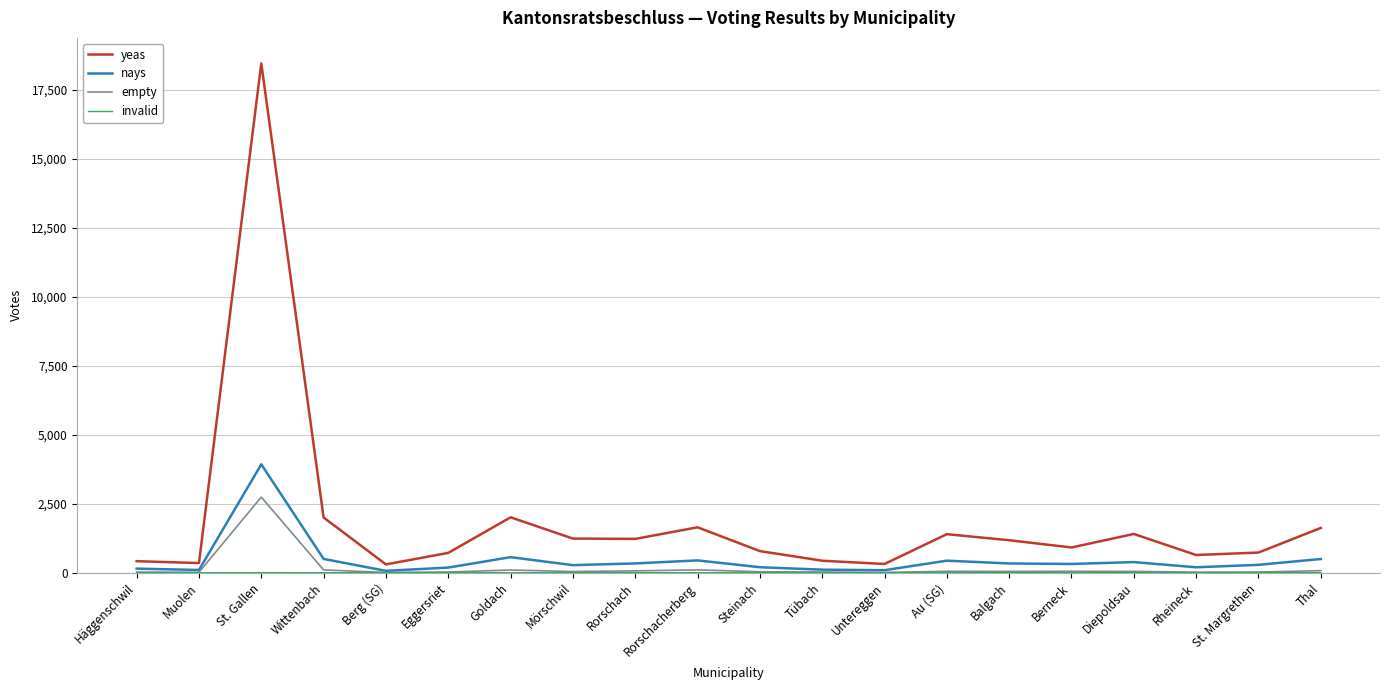

What is the sum of all empty values?

3649